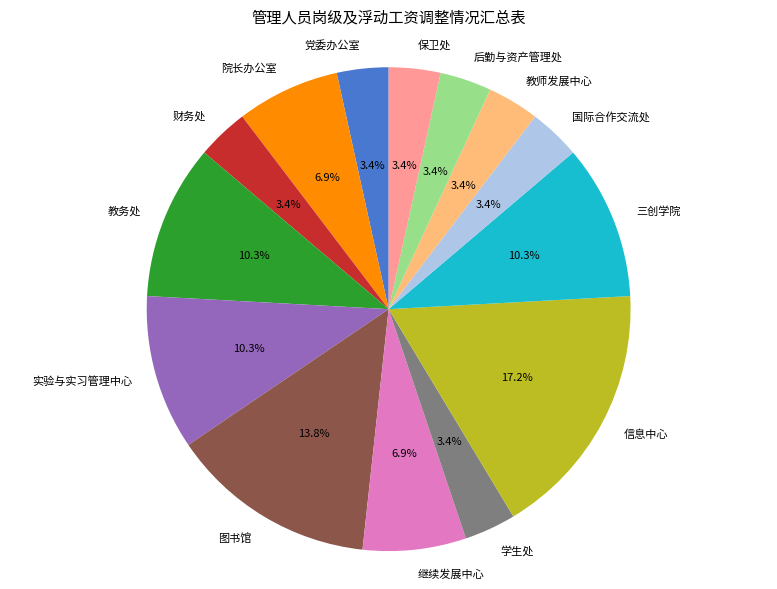

Which category has the biggest portion of the pie?

信息中心